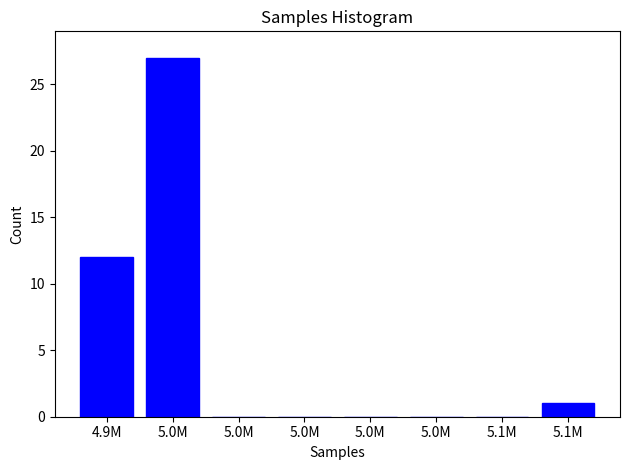

How many series are shown in this chart?

1